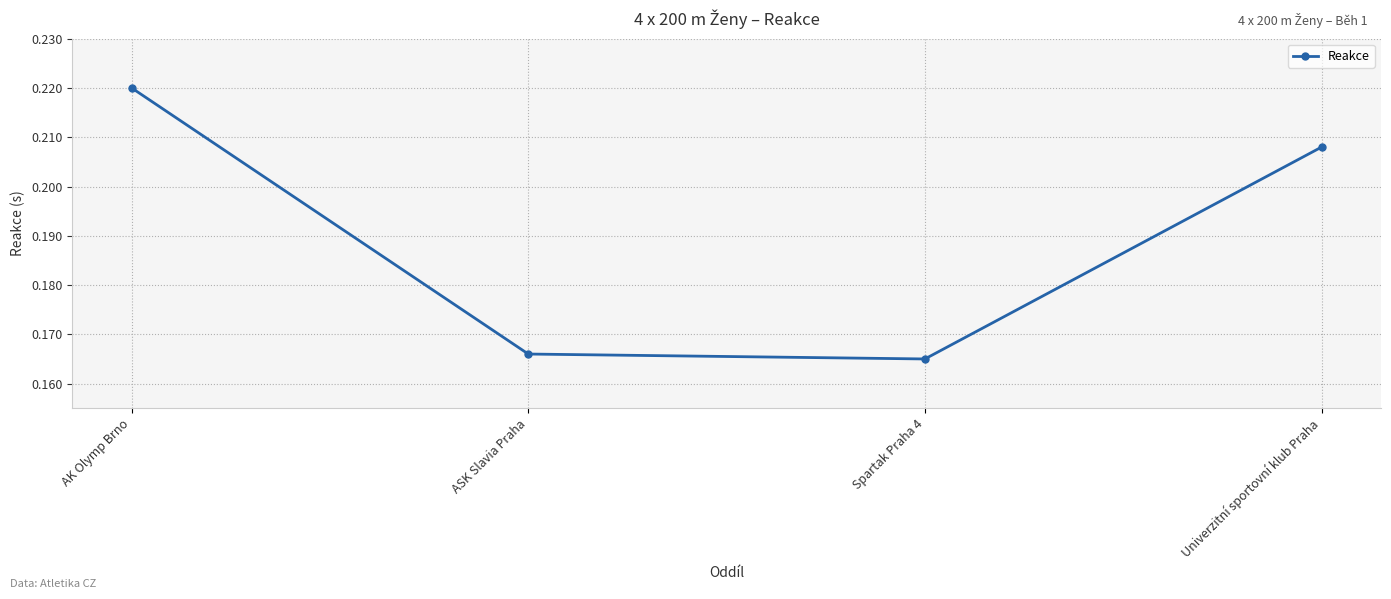

Which category has the highest value across all series?

AK Olymp Brno